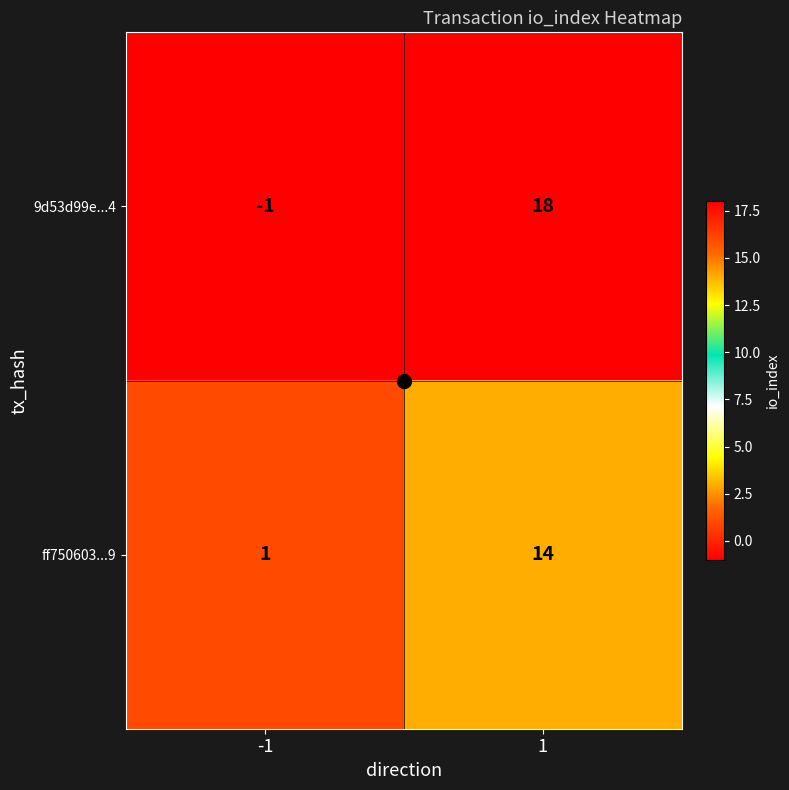

Which category has the highest value across all series?

1